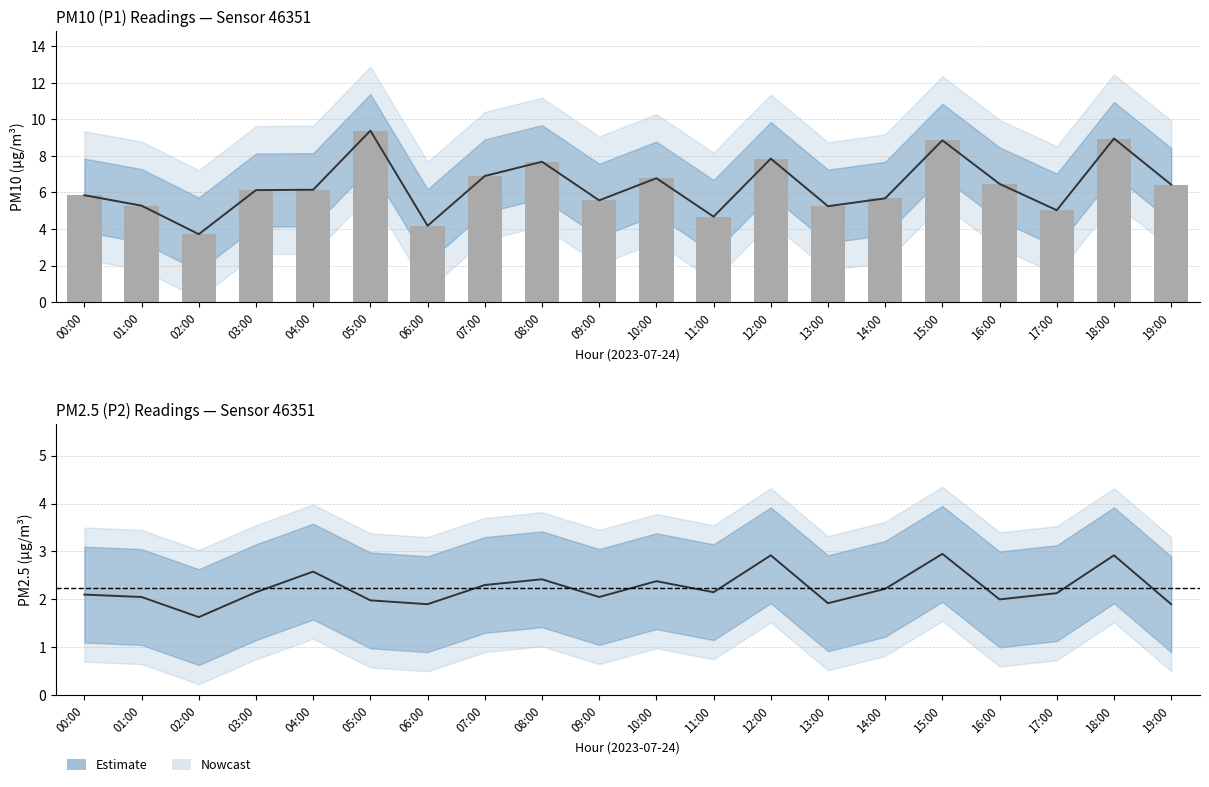

Which series has the largest total across all categories?

P1